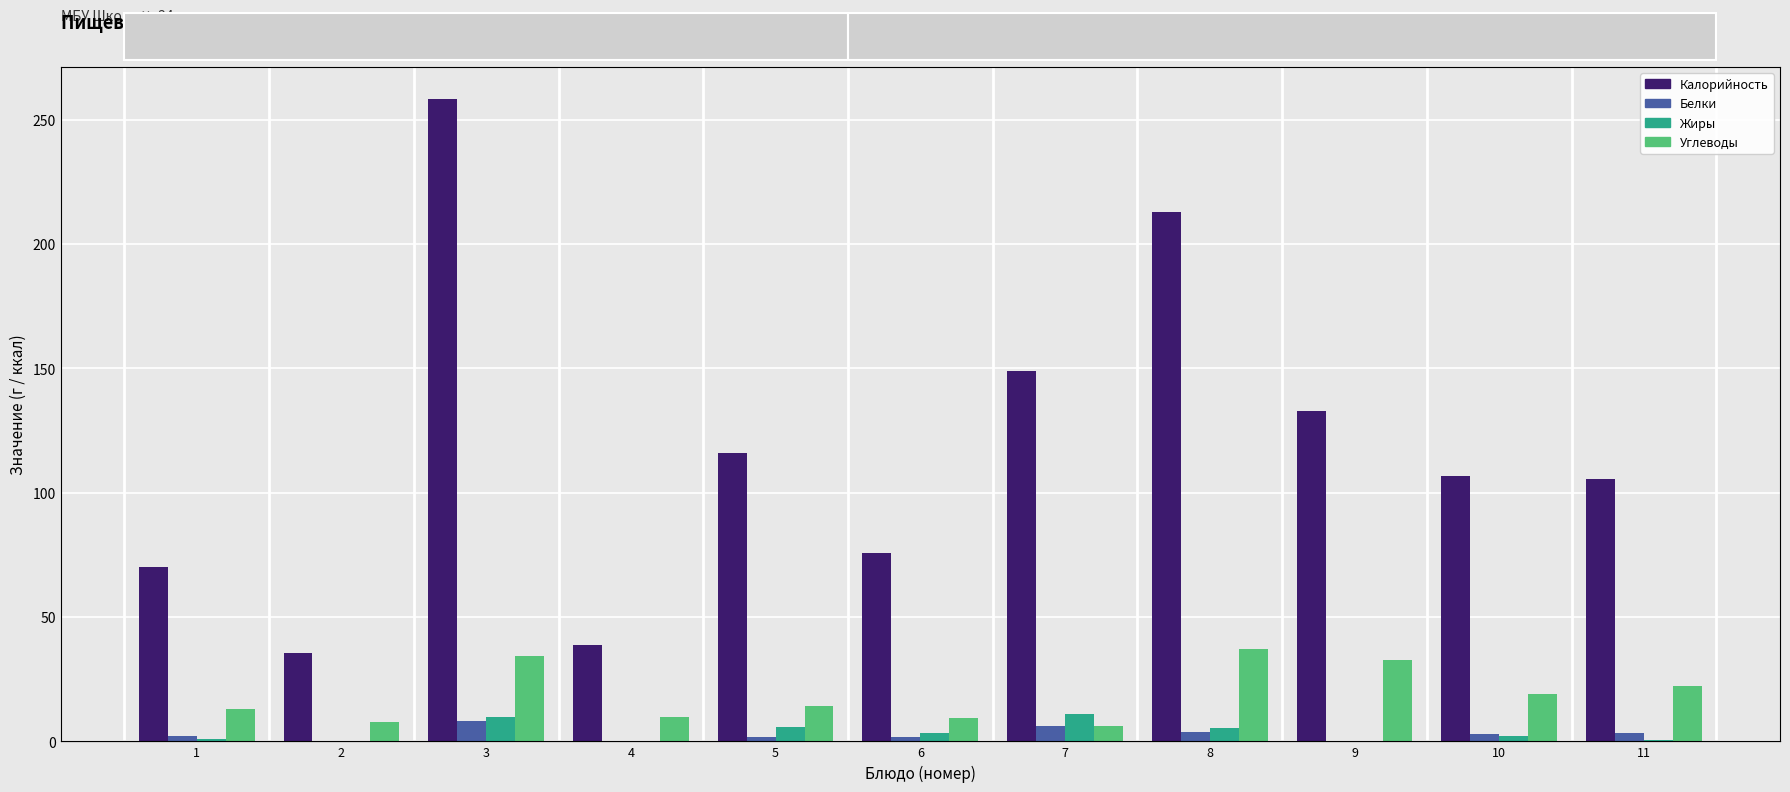

True or false: Углеводы has a value of 3.4 at 7.

False